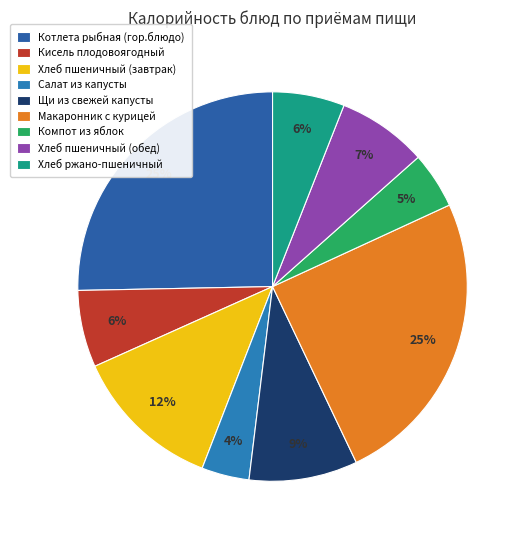

Rank the categories by value from lowest to highest.

Салат из капусты, Компот из яблок, Хлеб ржано-пшеничный, Кисель плодовоягодный, Хлеб пшеничный (обед), Щи из свежей капусты, Хлеб пшеничный (завтрак), Макаронник с курицей, Котлета рыбная (гор.блюдо)